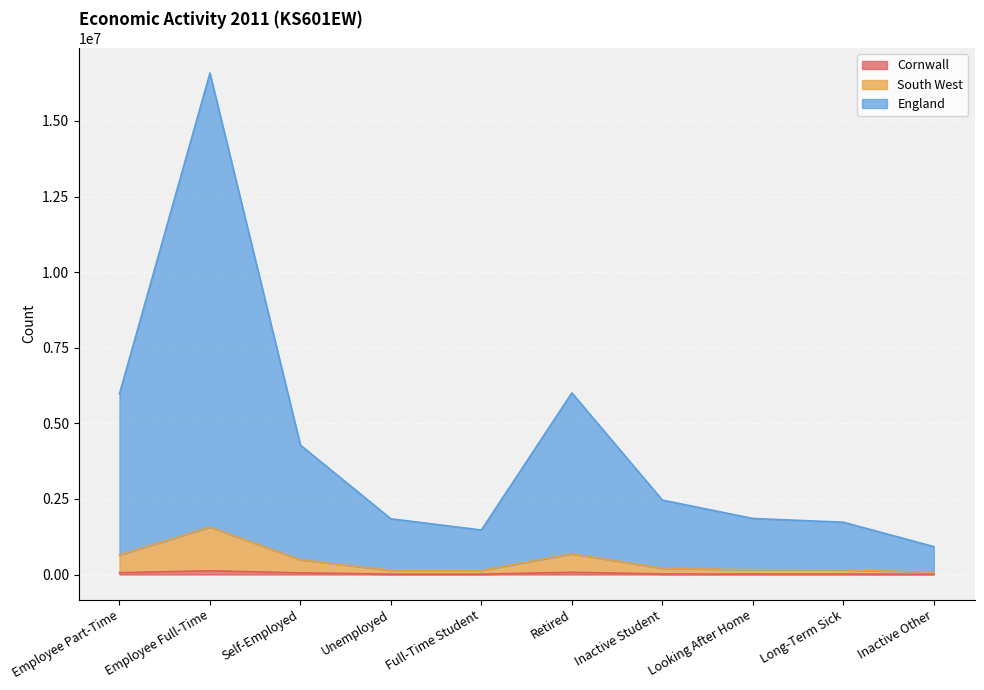

What is the minimum value shown in the chart?

6546